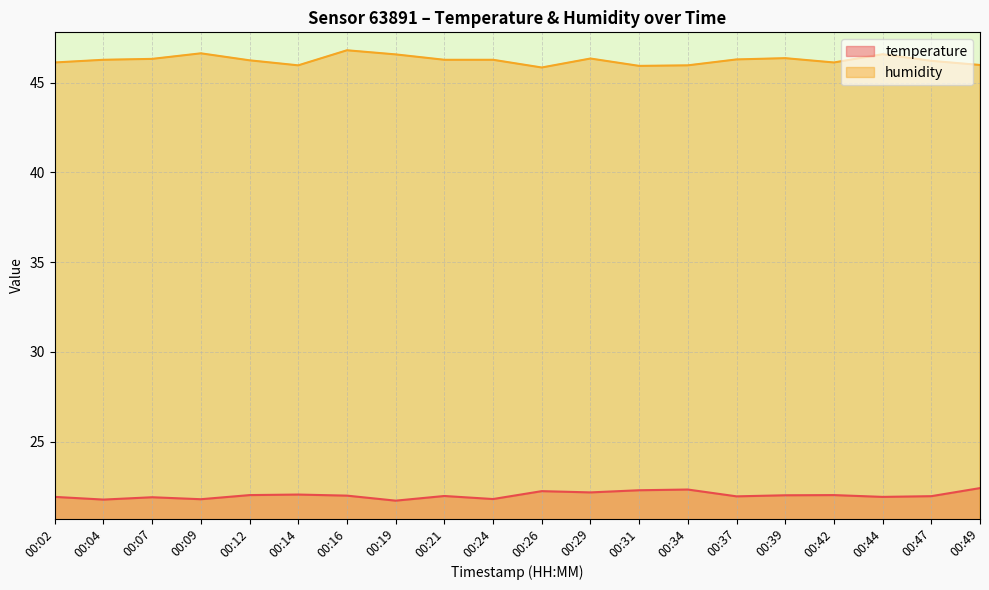

What is the value of the temperature point at the 20th from the left?

22.4